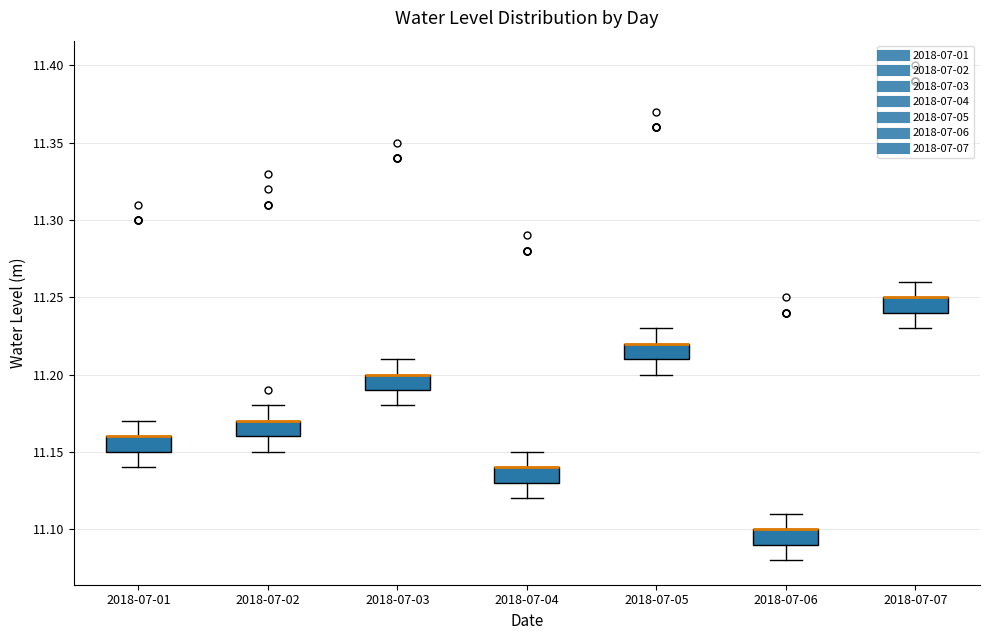

Where does the upper whisker of the box for 2018-07-04 end on the y-axis? The values are not printed on the chart, so give them approximately, as read against the axis.

11.15